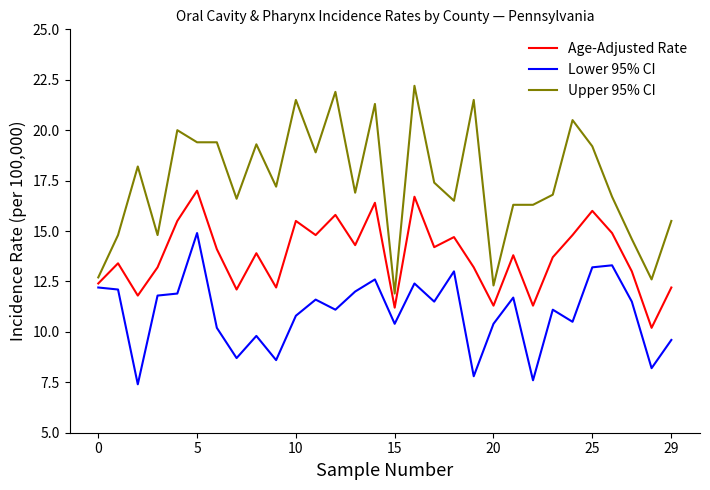

What are all the series names shown in the legend?

Age-Adjusted Rate, Lower 95% CI, Upper 95% CI